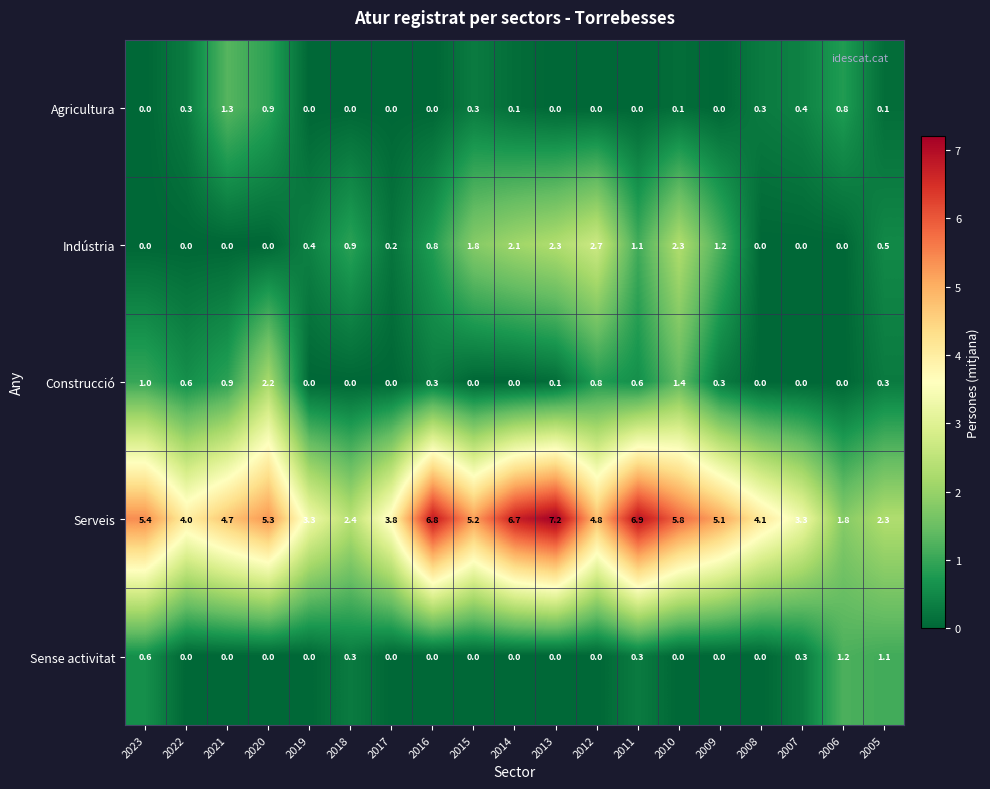

What is the sum of all Serveis values?

88.9